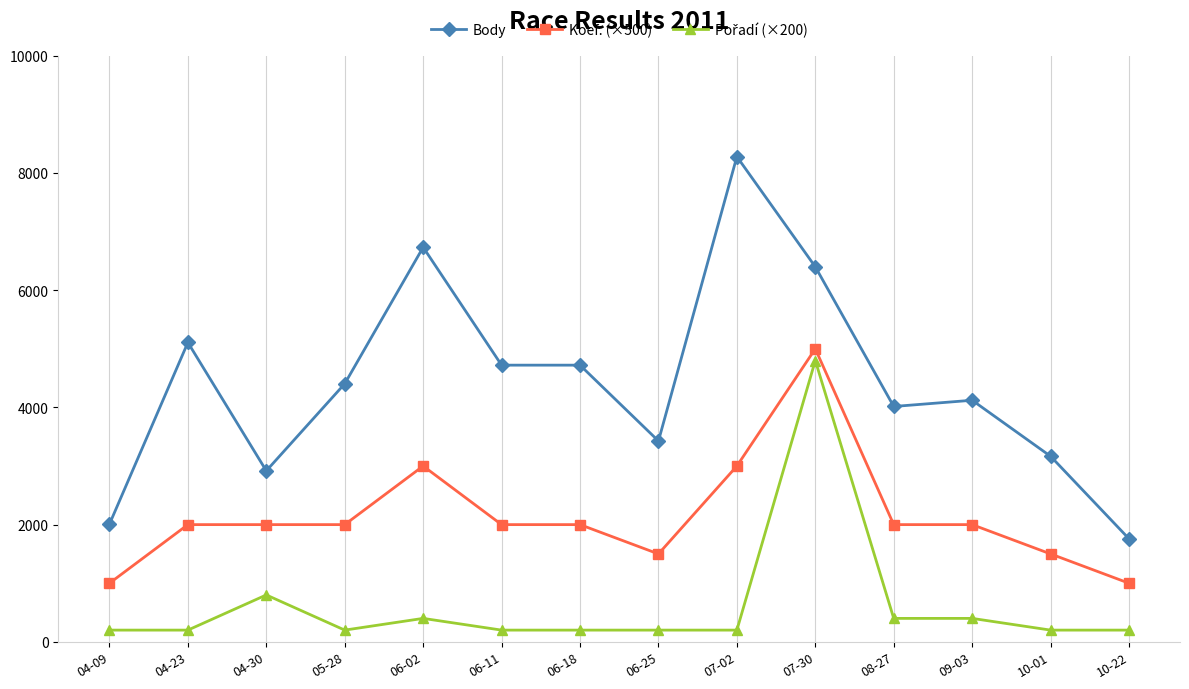

How many lines are shown in the chart?

3